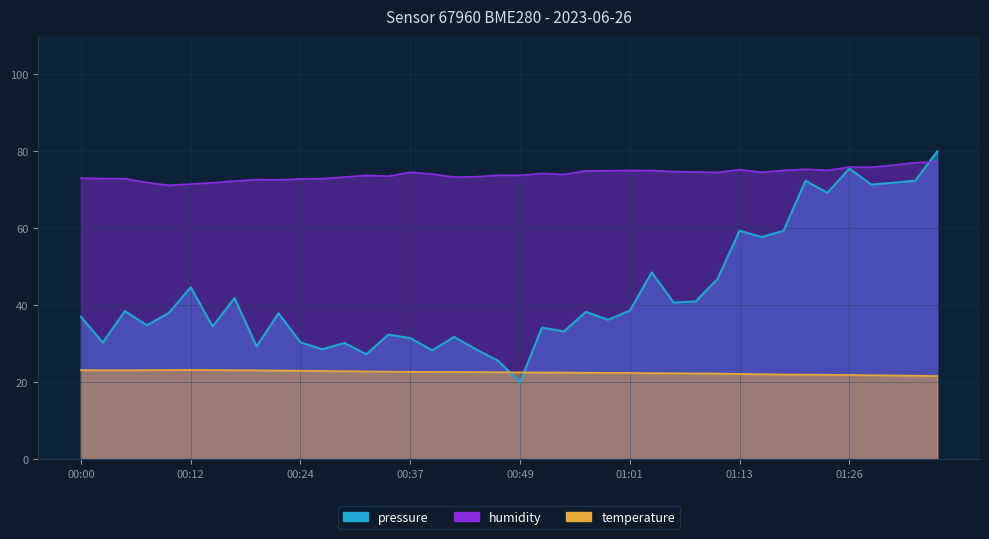

At which category does temperature reach its first local peak?

00:12